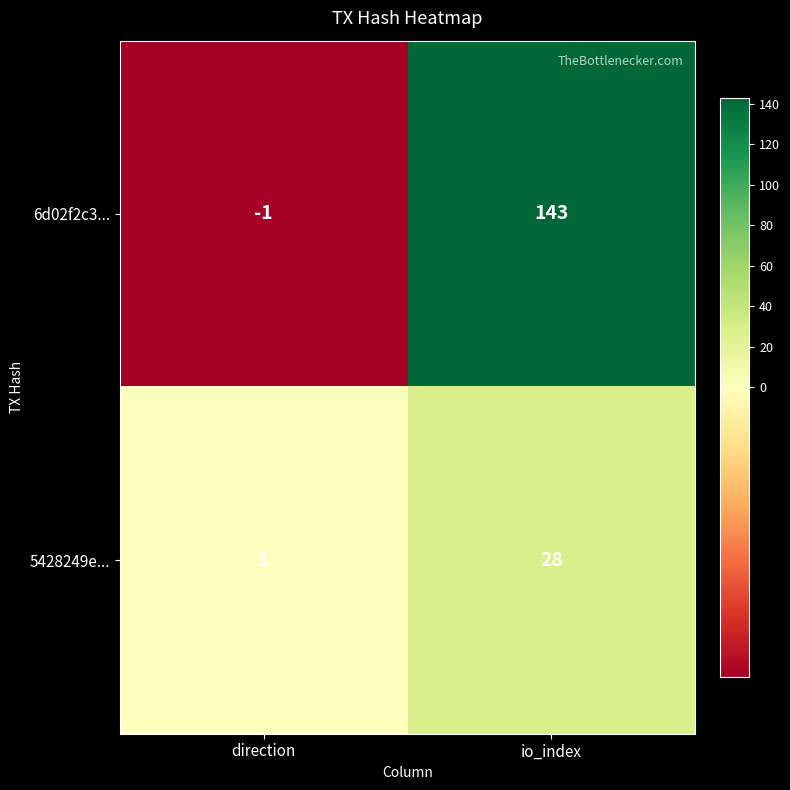

What is the greatest value displayed?

143